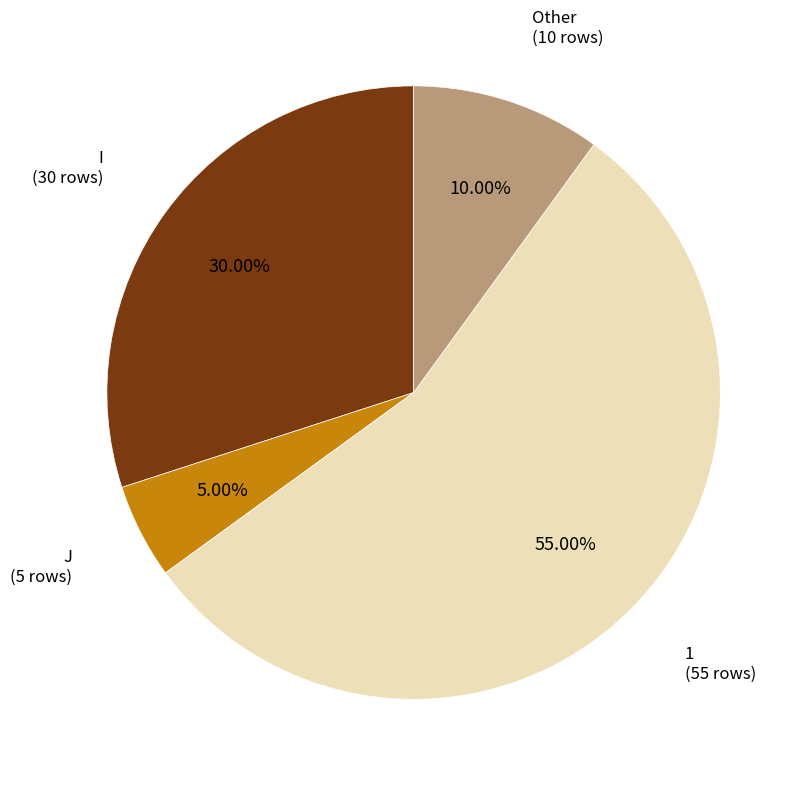

Is there any slice that represents more than half of the pie?

Yes